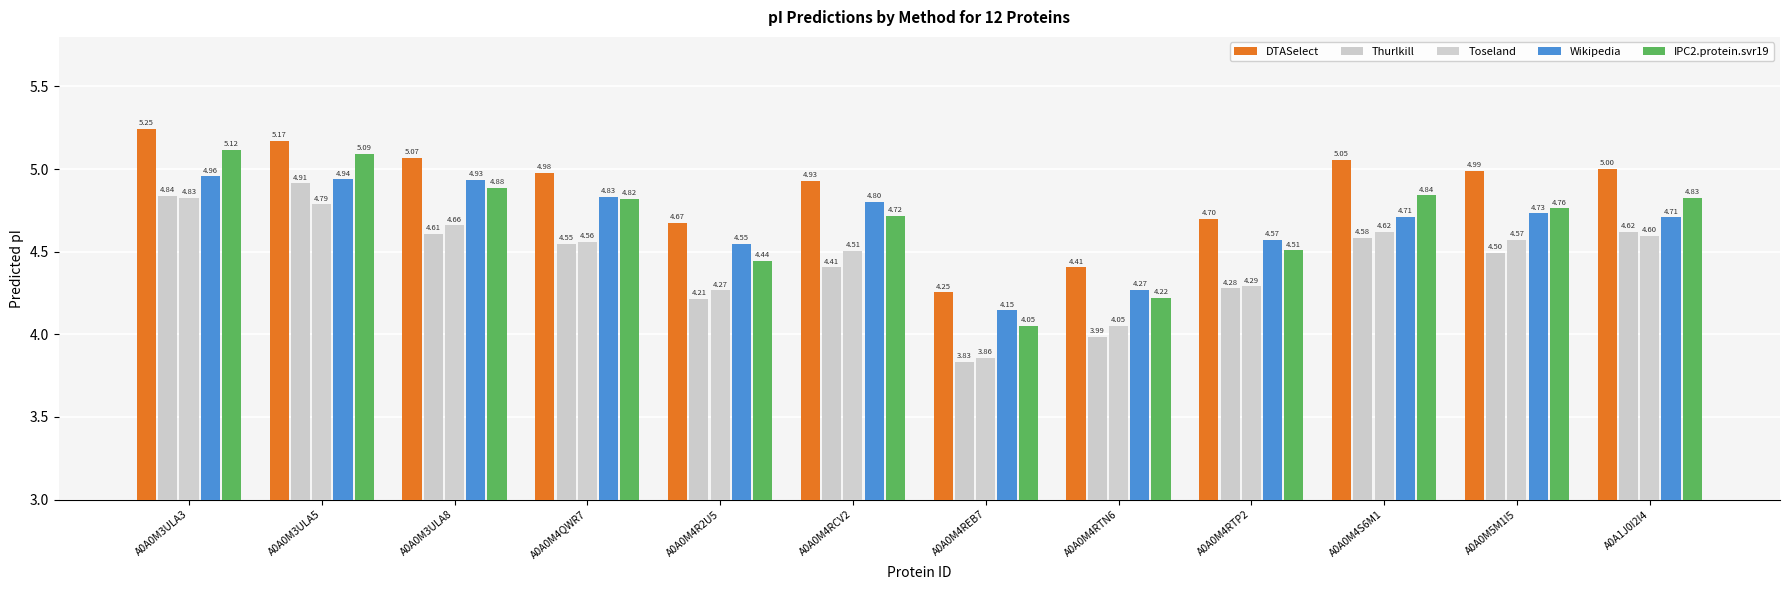

True or false: DTASelect has a value of 4.7 at A0A0M4R2U5.

True